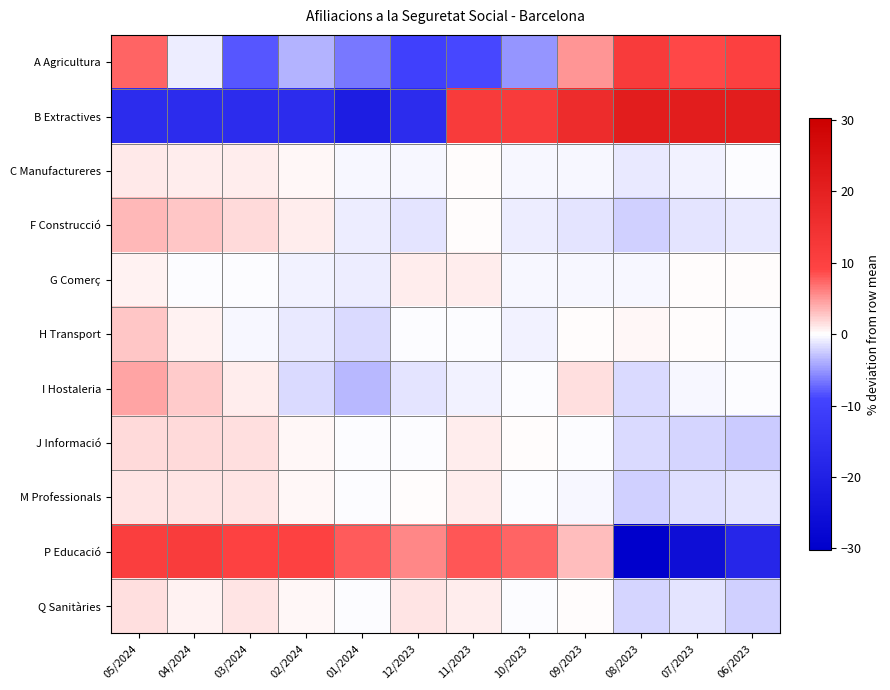

Reading left to right, list all the values displayed in this chart.

A Agricultura: 05/2024=7.4	04/2024=-0.7	03/2024=-8.1	02/2024=-3.7	01/2024=-6.6	12/2023=-10.3	11/2023=-8.8	10/2023=-5.1	09/2023=5.1	08/2023=11.8	07/2023=8.8	06/2023=10.3
B Extractives: 05/2024=-16.3	04/2024=-16.3	03/2024=-16.3	02/2024=-16.3	01/2024=-20.9	12/2023=-16.3	11/2023=11.6	10/2023=11.6	09/2023=16.3	08/2023=20.9	07/2023=20.9	06/2023=20.9
C Manufactureres: 05/2024=1.0	04/2024=0.8	03/2024=0.8	02/2024=0.4	01/2024=-0.3	12/2023=-0.4	11/2023=0.1	10/2023=-0.4	09/2023=-0.3	08/2023=-1.1	07/2023=-0.5	06/2023=-0.2
F Construcció: 05/2024=3.4	04/2024=2.7	03/2024=1.8	02/2024=0.7	01/2024=-0.9	12/2023=-1.4	11/2023=0.1	10/2023=-0.7	09/2023=-1.2	08/2023=-2.3	07/2023=-1.2	06/2023=-1.0
G Comerç: 05/2024=0.6	04/2024=-0.0	03/2024=-0.1	02/2024=-0.6	01/2024=-0.9	12/2023=0.9	11/2023=0.8	10/2023=-0.4	09/2023=-0.3	08/2023=-0.4	07/2023=0.2	06/2023=0.1
H Transport: 05/2024=2.7	04/2024=0.5	03/2024=-0.3	02/2024=-1.1	01/2024=-1.7	12/2023=-0.1	11/2023=-0.0	10/2023=-0.5	09/2023=0.1	08/2023=0.2	07/2023=0.2	06/2023=-0.0
I Hostaleria: 05/2024=4.4	04/2024=2.4	03/2024=0.9	02/2024=-1.7	01/2024=-3.4	12/2023=-1.3	11/2023=-0.6	10/2023=-0.2	09/2023=1.4	08/2023=-1.8	07/2023=-0.3	06/2023=-0.0
J Informació: 05/2024=1.8	04/2024=1.8	03/2024=1.4	02/2024=0.3	01/2024=-0.1	12/2023=-0.2	11/2023=0.9	10/2023=0.2	09/2023=-0.1	08/2023=-1.7	07/2023=-2.1	06/2023=-2.4
M Professionals: 05/2024=1.4	04/2024=1.3	03/2024=1.3	02/2024=0.4	01/2024=-0.1	12/2023=0.1	11/2023=0.8	10/2023=-0.1	09/2023=-0.3	08/2023=-2.2	07/2023=-1.5	06/2023=-1.2
P Educació: 05/2024=10.8	04/2024=11.2	03/2024=9.9	02/2024=9.8	01/2024=8.0	12/2023=5.9	11/2023=8.1	10/2023=7.4	09/2023=3.1	08/2023=-30.3	07/2023=-25.8	06/2023=-18.1
Q Sanitàries: 05/2024=1.5	04/2024=0.6	03/2024=1.3	02/2024=0.3	01/2024=-0.1	12/2023=1.3	11/2023=0.7	10/2023=-0.1	09/2023=0.1	08/2023=-1.9	07/2023=-1.4	06/2023=-2.2